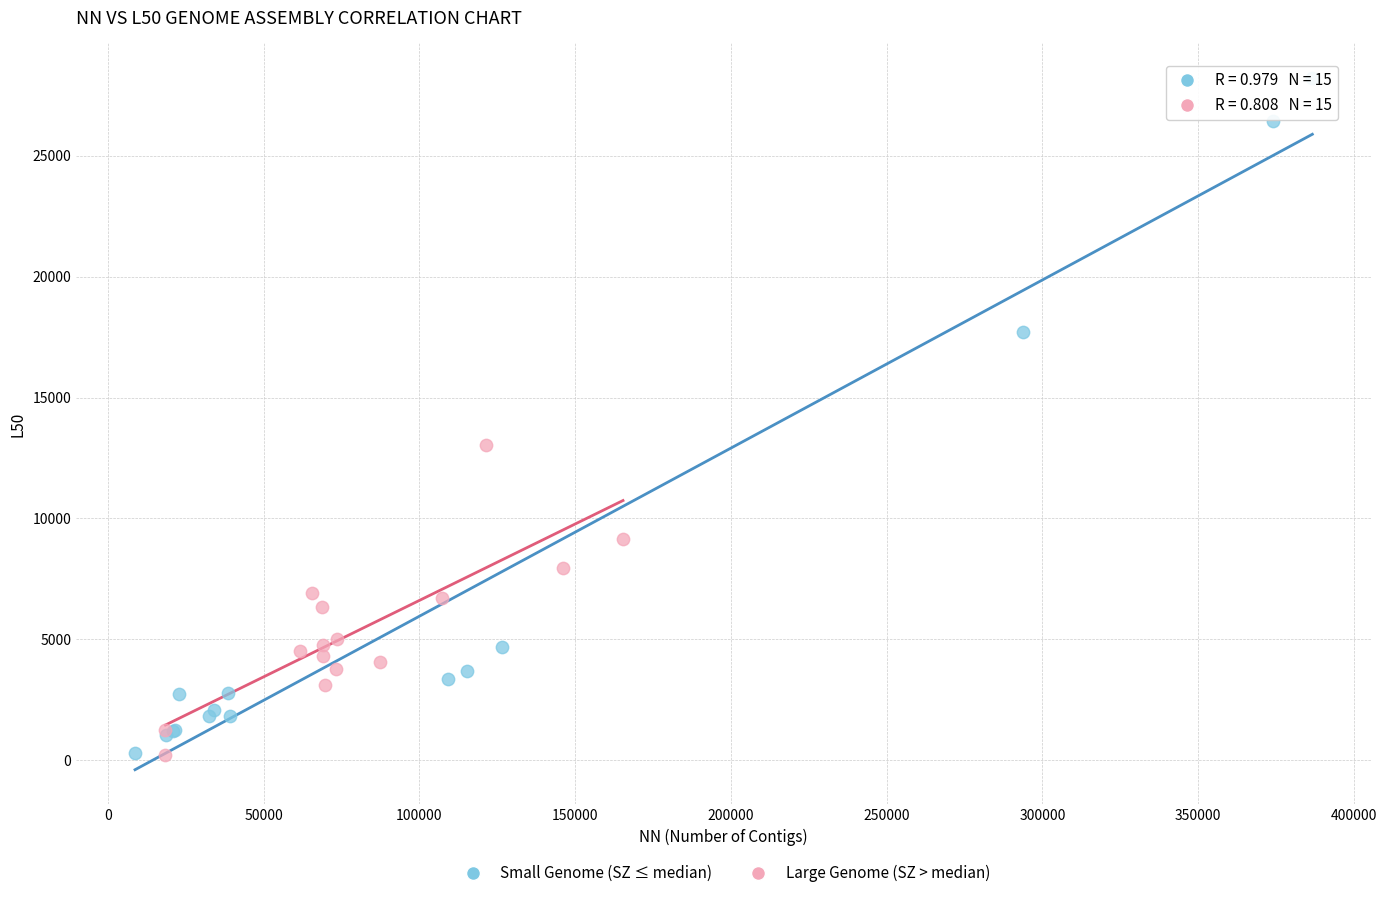

Which series has the largest Y range (max minus min)?

Small Genome (SZ ≤ median)